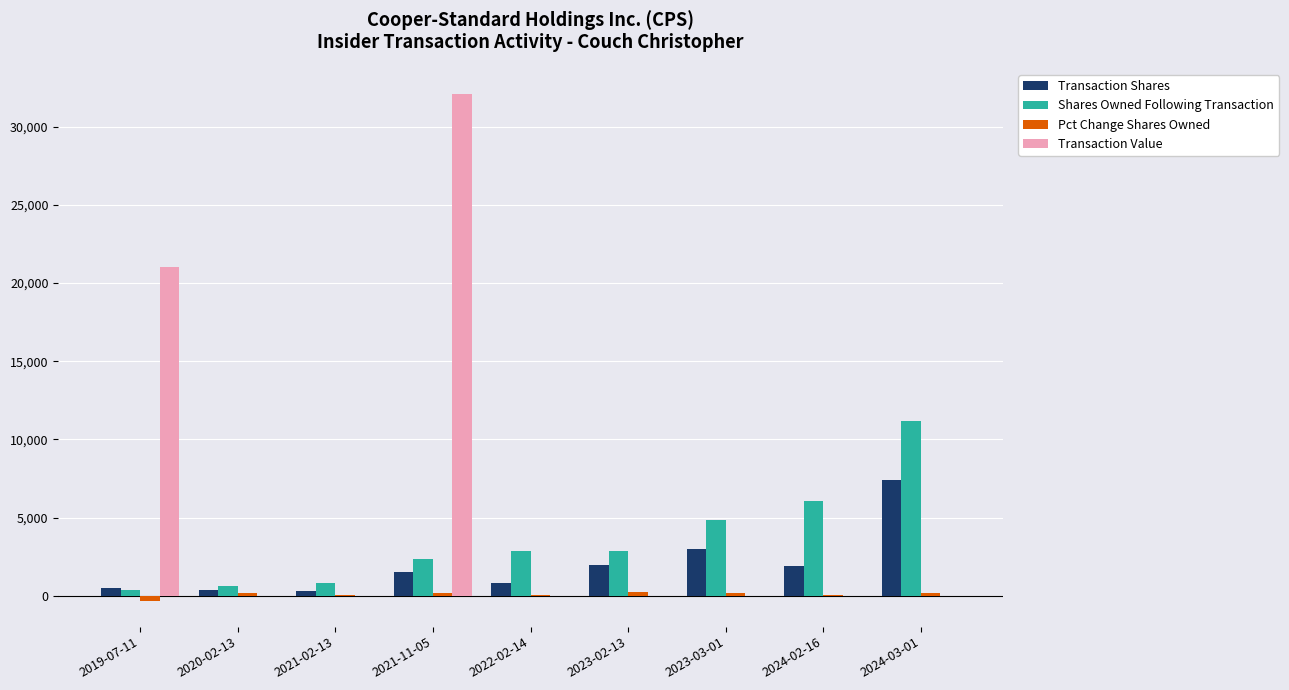

Is it true that Shares Owned Following Transaction equals 2872 at 2022-02-14?

True